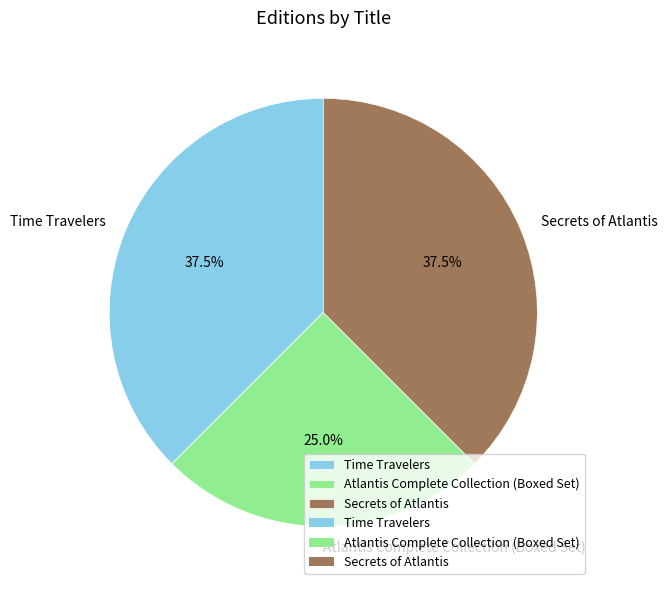

Count the number of slices in the pie.

3